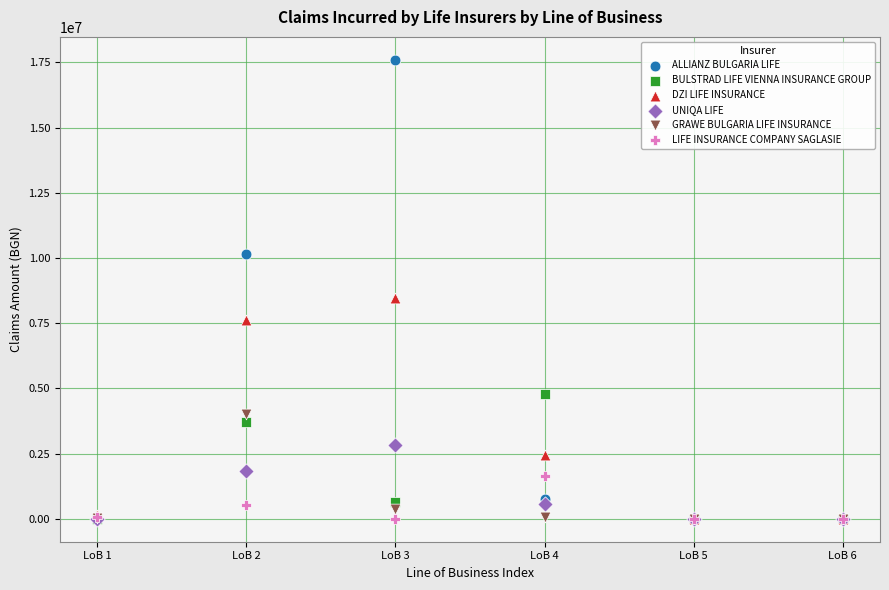

Across all series, what Y value is closest to 8798500?

8481435.0